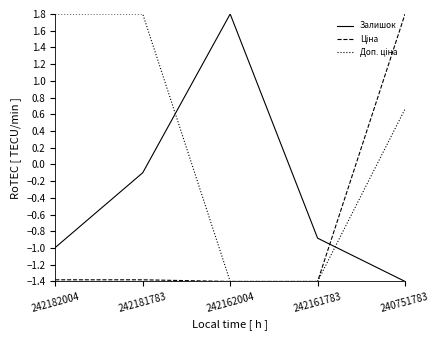

What is the total value across all series at 242162004?

-1.0